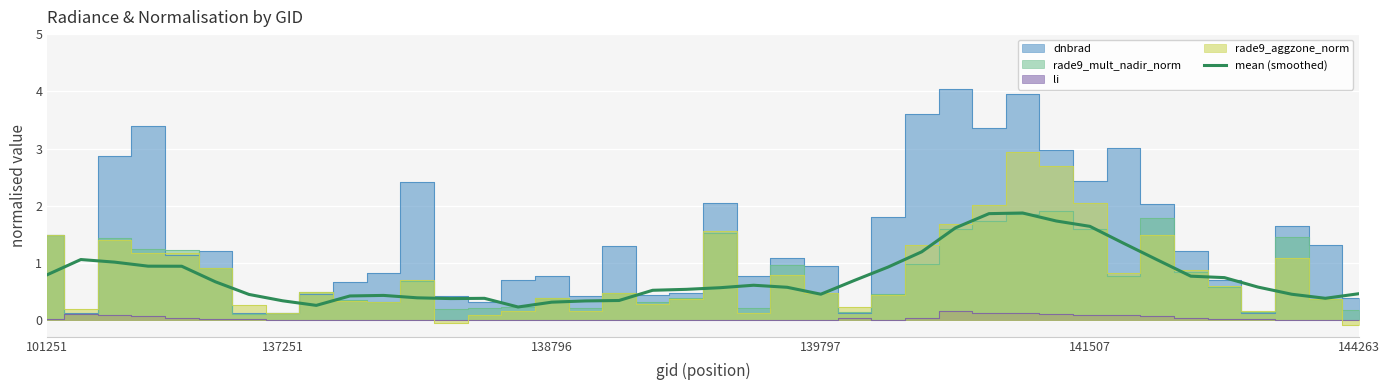

Reading left to right, what are all the values shown in this chart?

0.8	1.1	1.0	0.9	0.9	0.7	0.4	0.3	0.3	0.4	0.4	0.4	0.4	0.4	0.2	0.3	0.3	0.3	0.5	0.5	0.6	0.6	0.6	0.5	0.7	0.9	1.2	1.6	1.9	1.9	1.7	1.6	1.3	1.1	0.8	0.7	0.6	0.5	0.4	0.5